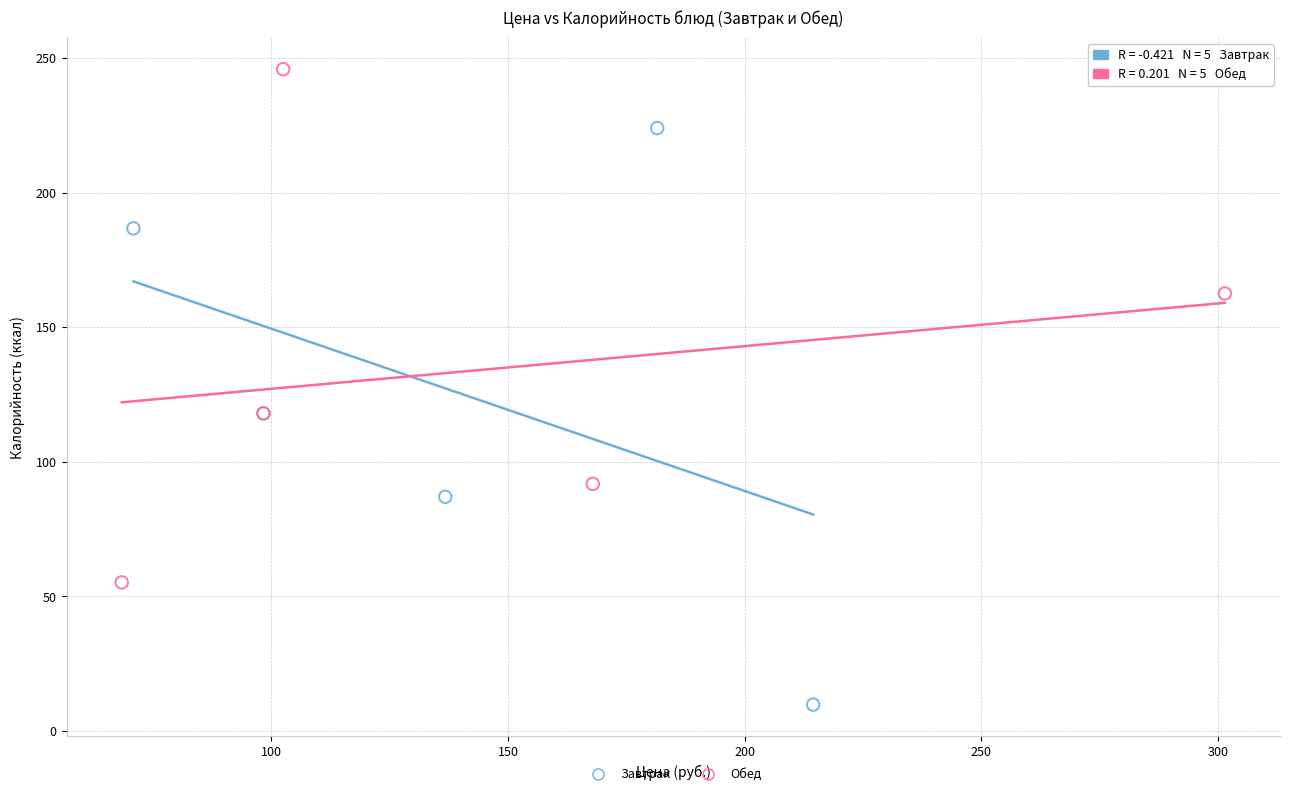

Which series contains the lowest Y value?

Завтрак